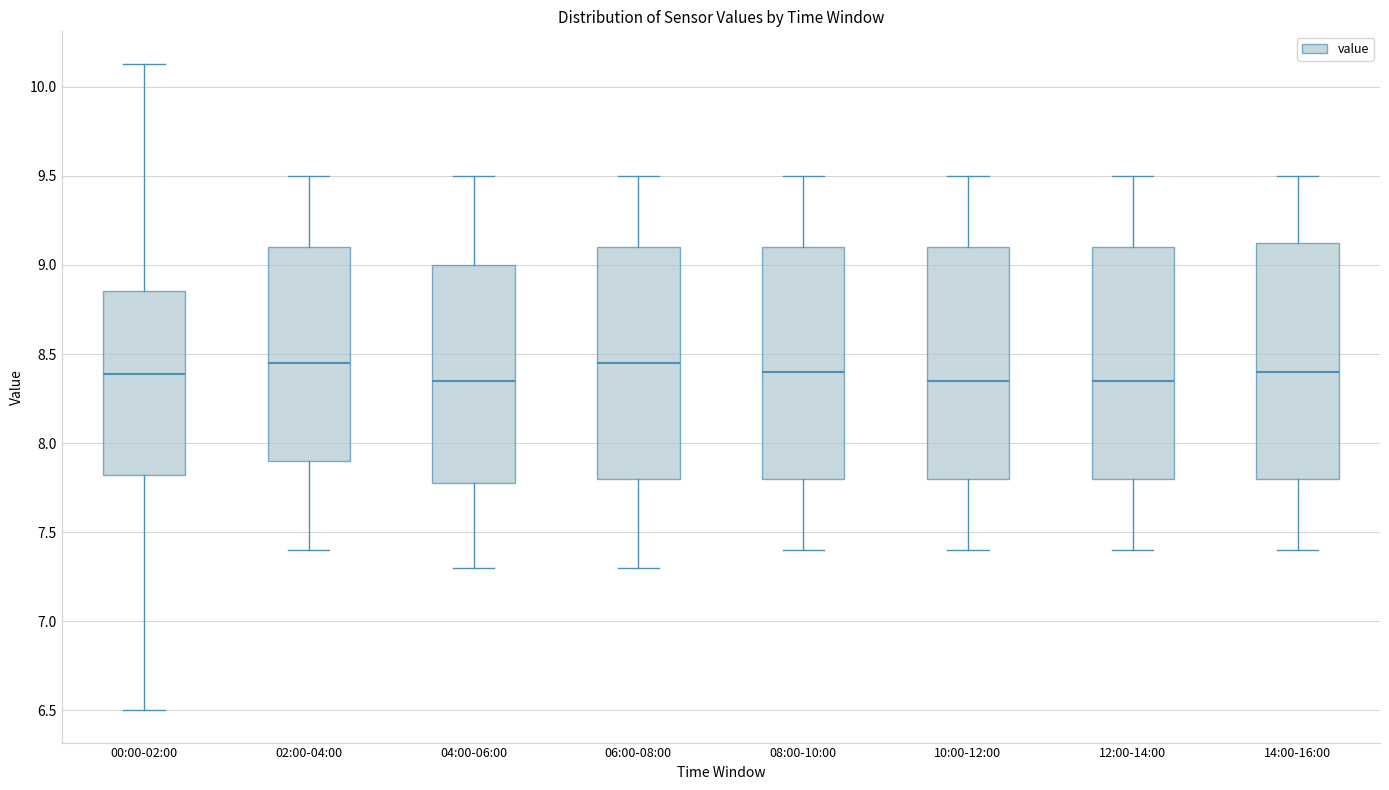

Reading left to right, transcribe this box plot: for each box, give where its median line is, the range the box spans, and where its two whiskers end, as read against the y-axis. The values are not printed on the chart, so give them approximately, as read against the axis.

00:00-02:00: median 8.40, box 7.80 to 8.85, whiskers 6.50 to 10.15
02:00-04:00: median 8.45, box 7.90 to 9.10, whiskers 7.40 to 9.50
04:00-06:00: median 8.35, box 7.80 to 9.00, whiskers 7.30 to 9.50
06:00-08:00: median 8.45, box 7.80 to 9.10, whiskers 7.30 to 9.50
08:00-10:00: median 8.40, box 7.80 to 9.10, whiskers 7.40 to 9.50
10:00-12:00: median 8.35, box 7.80 to 9.10, whiskers 7.40 to 9.50
12:00-14:00: median 8.35, box 7.80 to 9.10, whiskers 7.40 to 9.50
14:00-16:00: median 8.40, box 7.80 to 9.15, whiskers 7.40 to 9.50